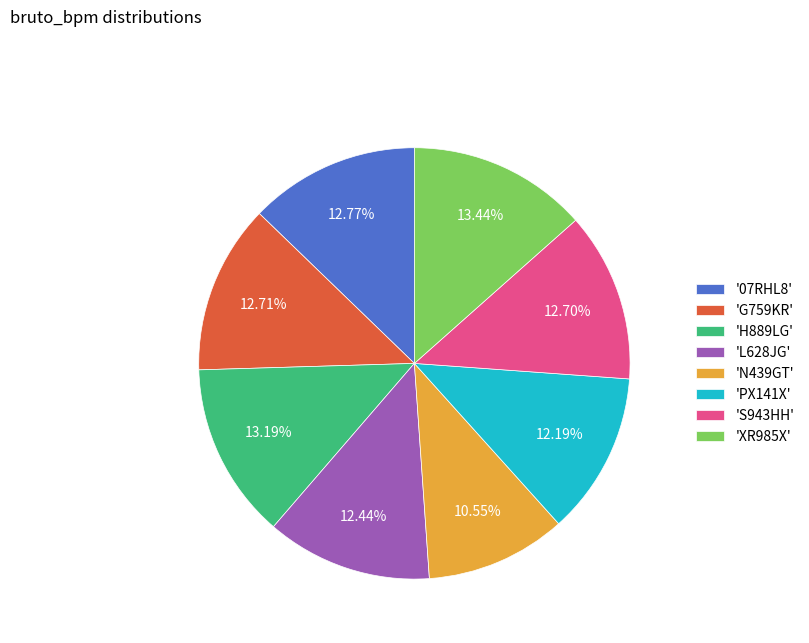

Combined, do 'L628JG' and '07RHL8' account for over 50%?

No